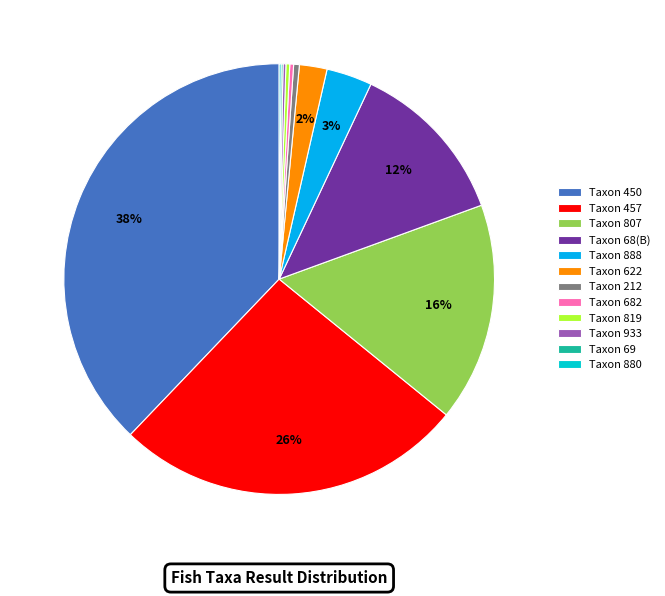

Is it true that Taxon 622 is 8% of the pie?

False